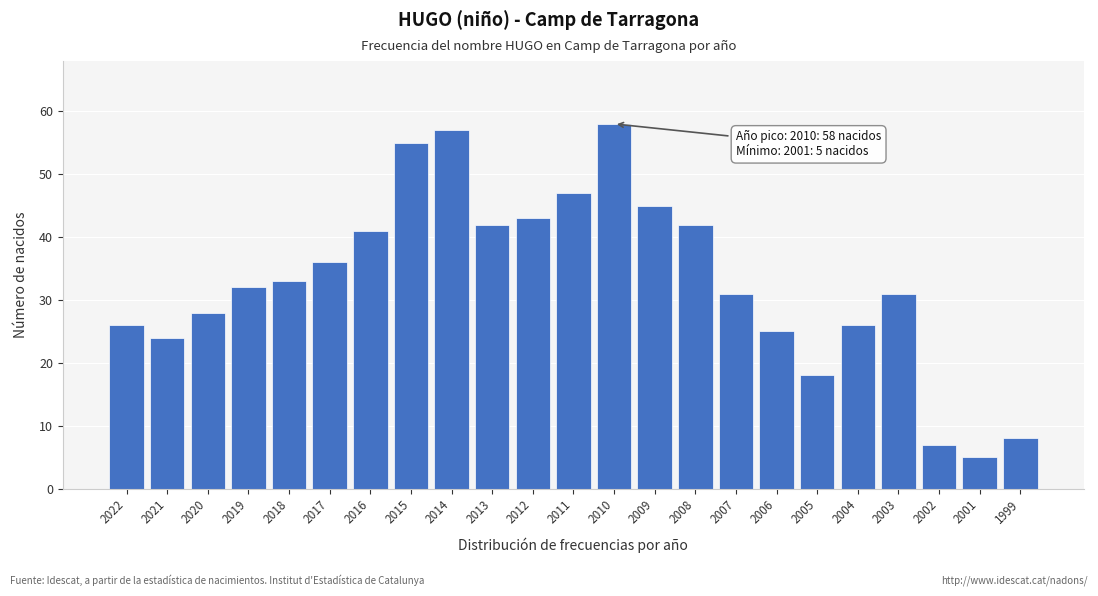

Reading left to right, list all the values displayed in this chart.

2022=26	2021=24	2020=28	2019=32	2018=33	2017=36	2016=41	2015=55	2014=57	2013=42	2012=43	2011=47	2010=58	2009=45	2008=42	2007=31	2006=25	2005=18	2004=26	2003=31	2002=7	2001=5	1999=8